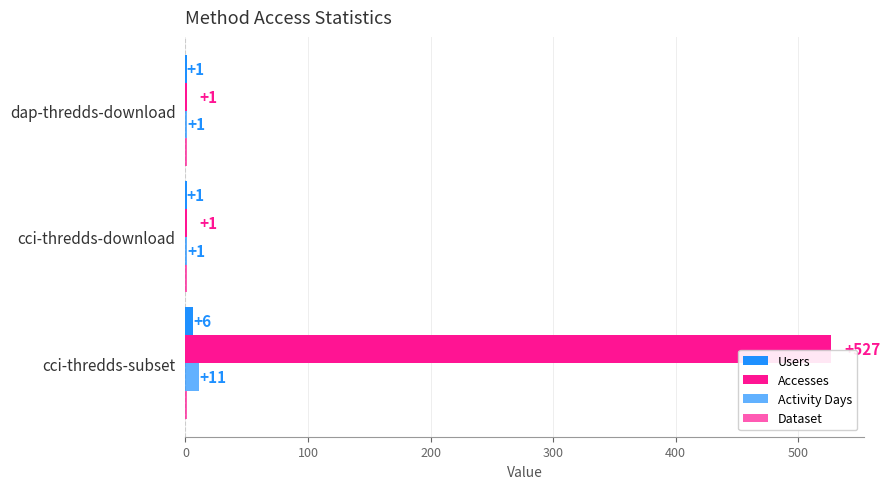

How many distinct data groups are displayed?

4